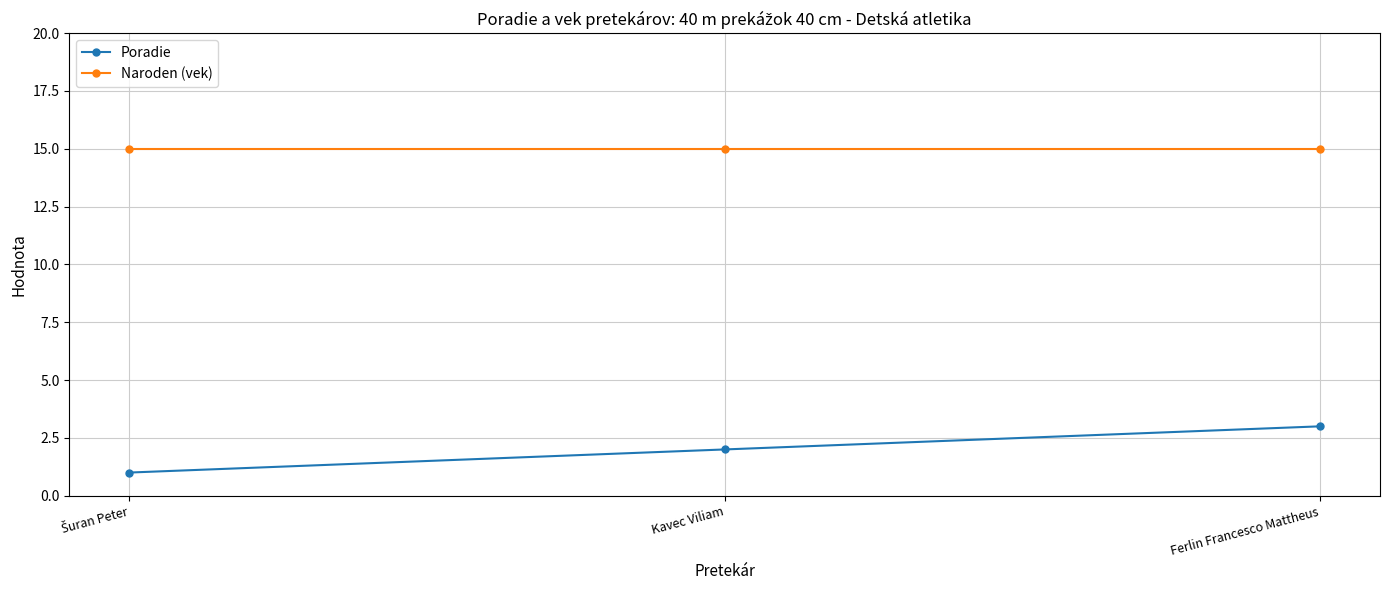

What is the greatest value displayed?

15